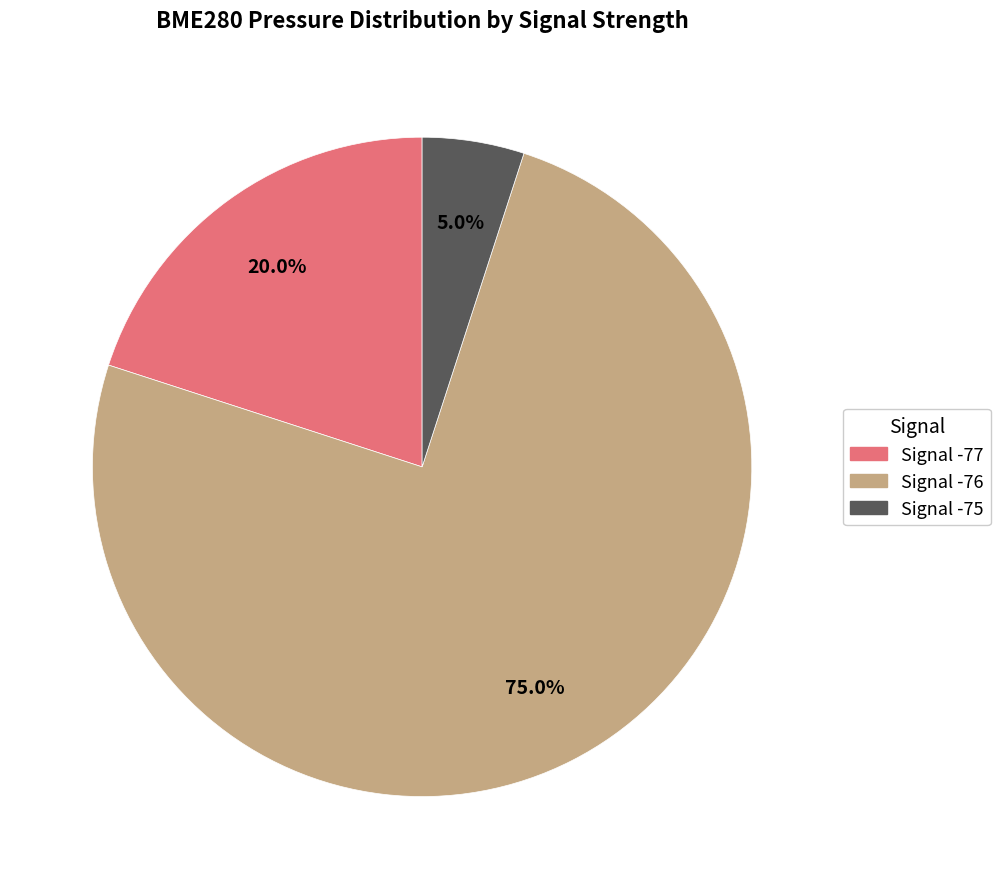

How many slices are in this pie chart?

3